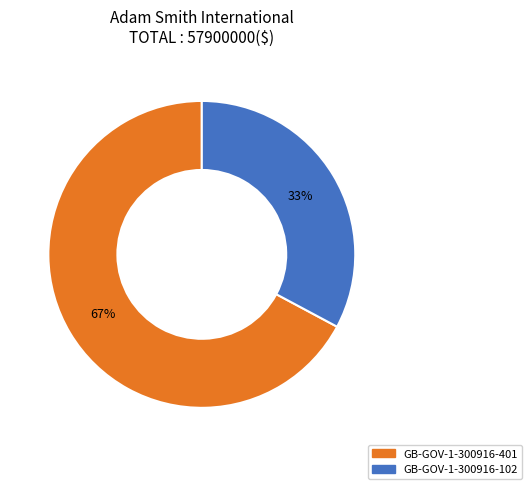

Between GB-GOV-1-300916-102 and GB-GOV-1-300916-401, which is larger?

GB-GOV-1-300916-401